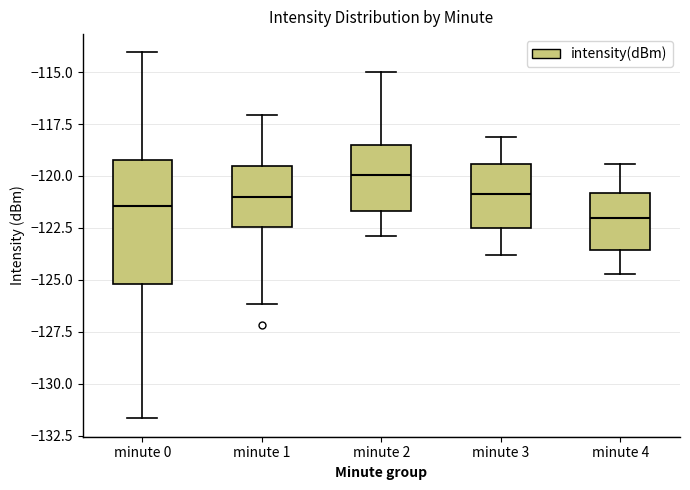

Where is the upper edge of the box for minute 2 on the y-axis? The values are not printed on the chart, so give them approximately, as read against the axis.

-118.5